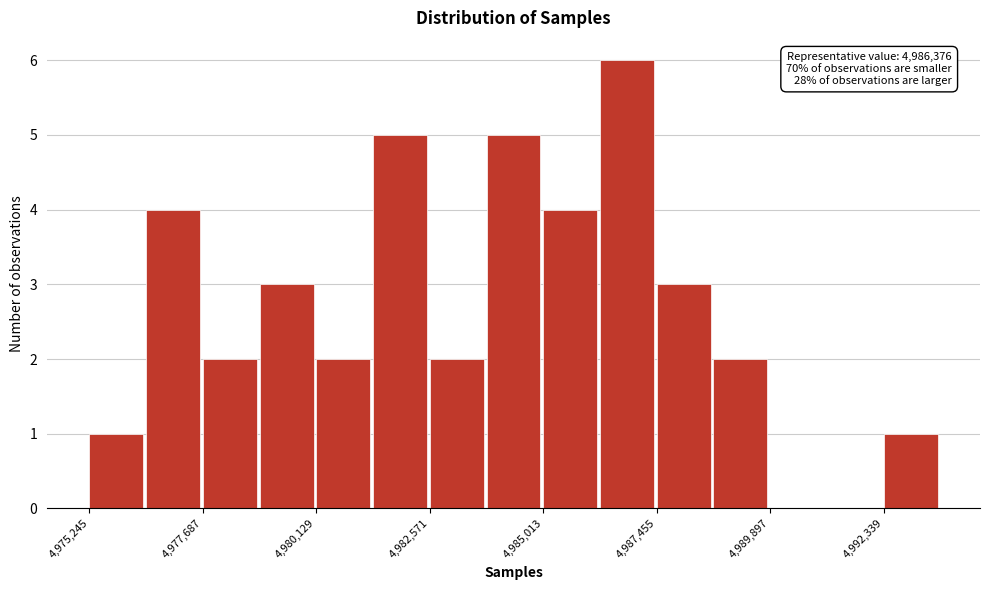

Read against the x-axis, roughly where is the centre of the tallest bar?

4987000